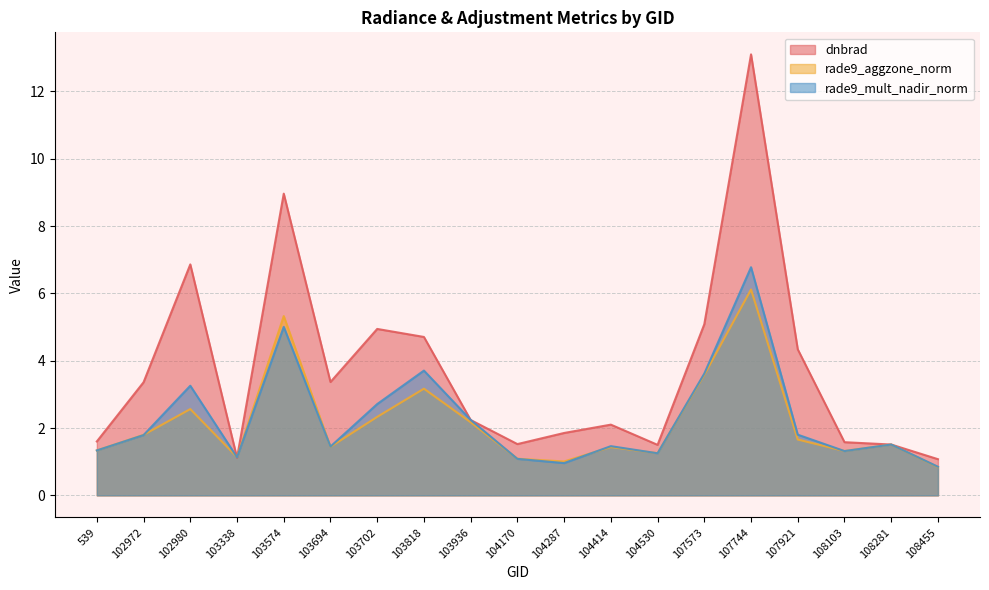

How many lines are shown in the chart?

3